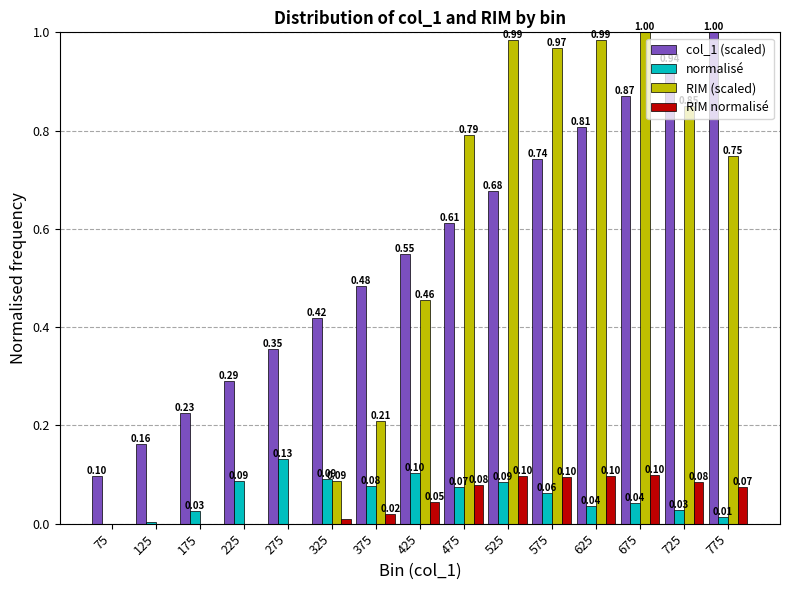

What is the sum of all RIM (scaled) values?

7.1